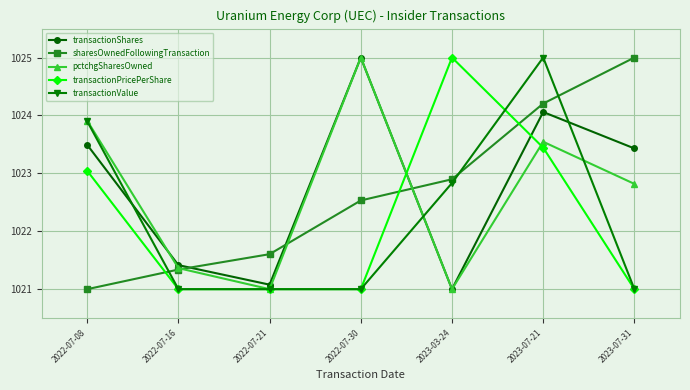

What is the value of the transactionPricePerShare point at the 5th from the left?

1025.0